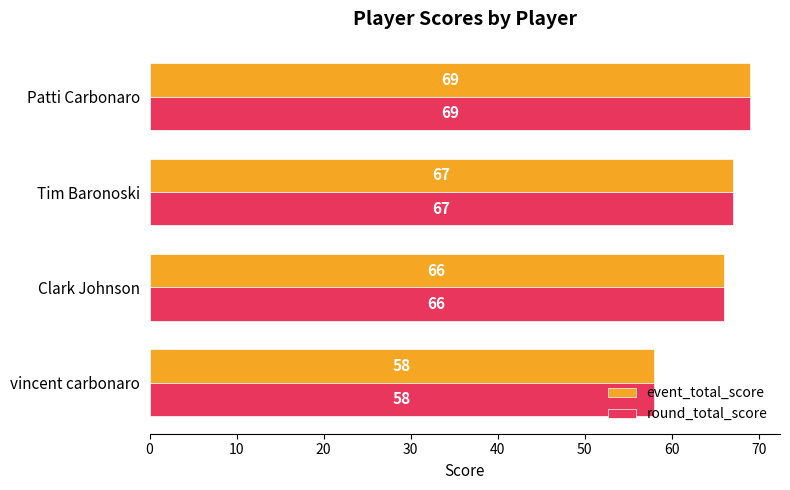

What is the minimum value for round_total_score?

58